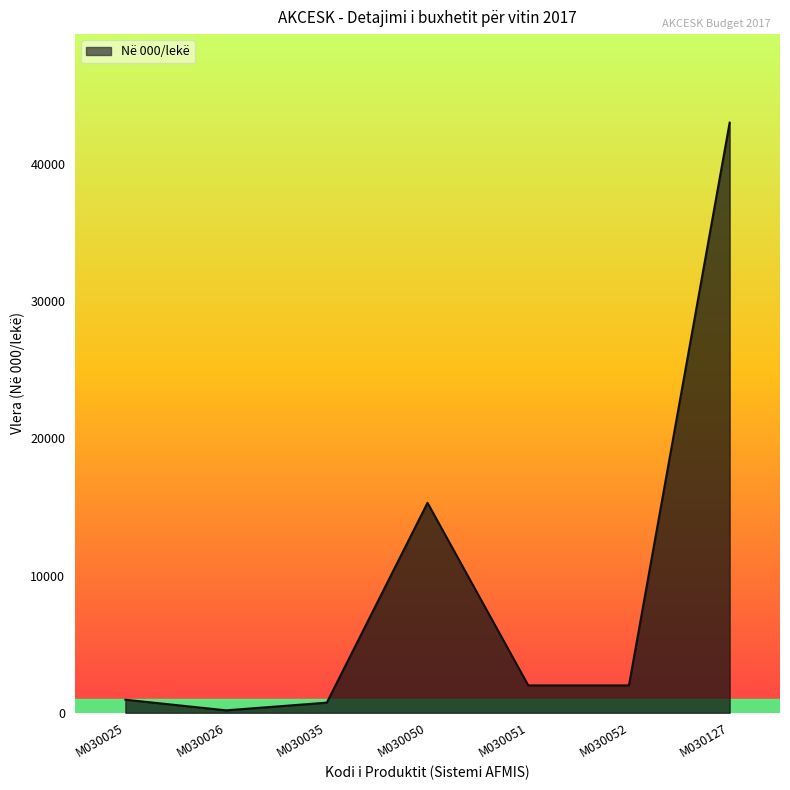

What is the difference between the second highest and minimum values?

15118.0